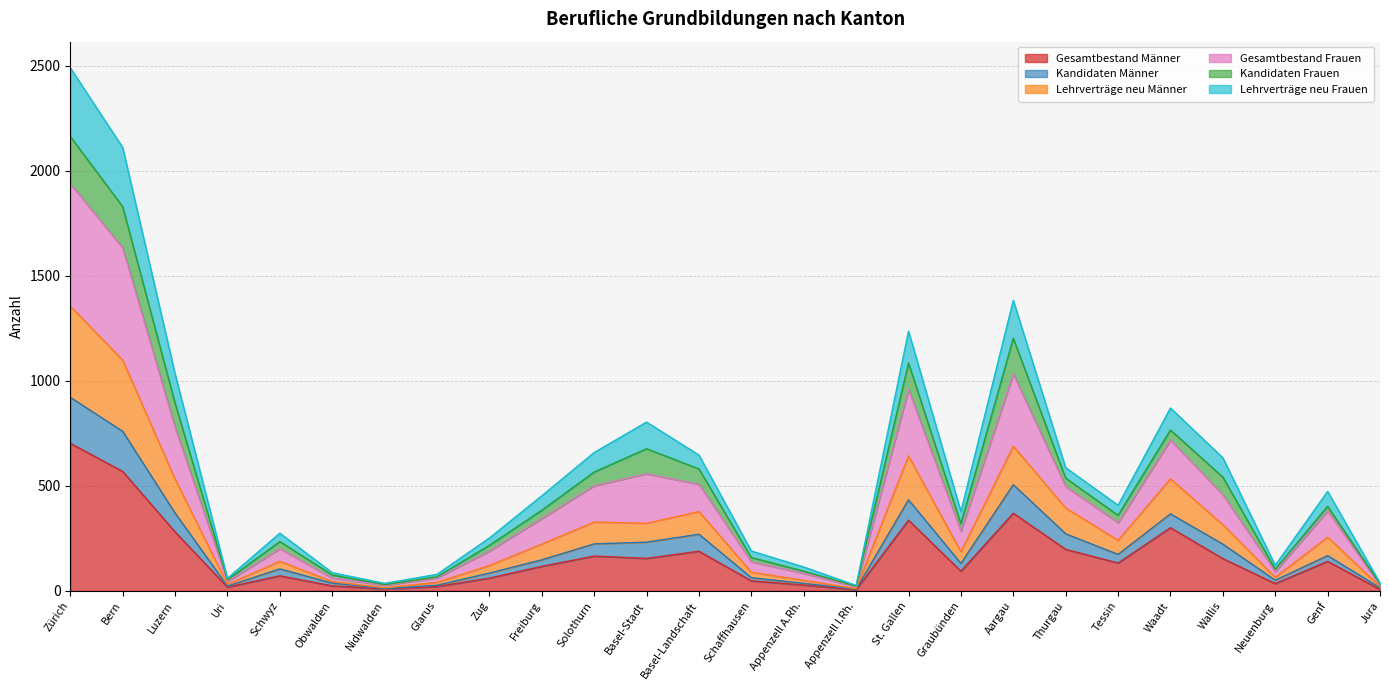

What is the label of the 20th point from the left?

Thurgau